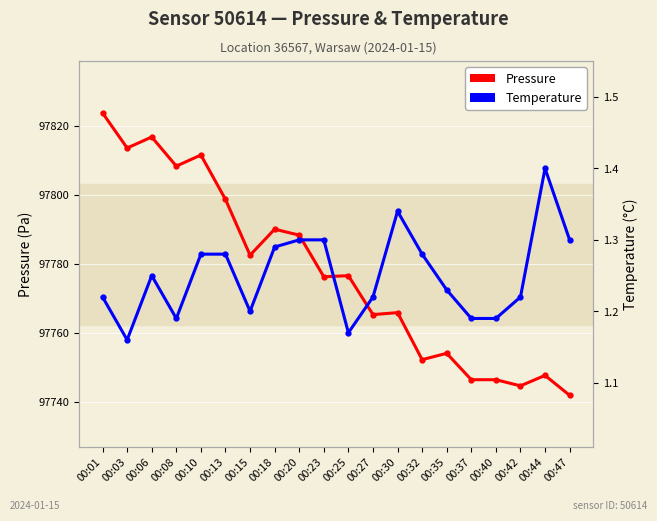

How many interior local peaks does the Temperature series have?

3